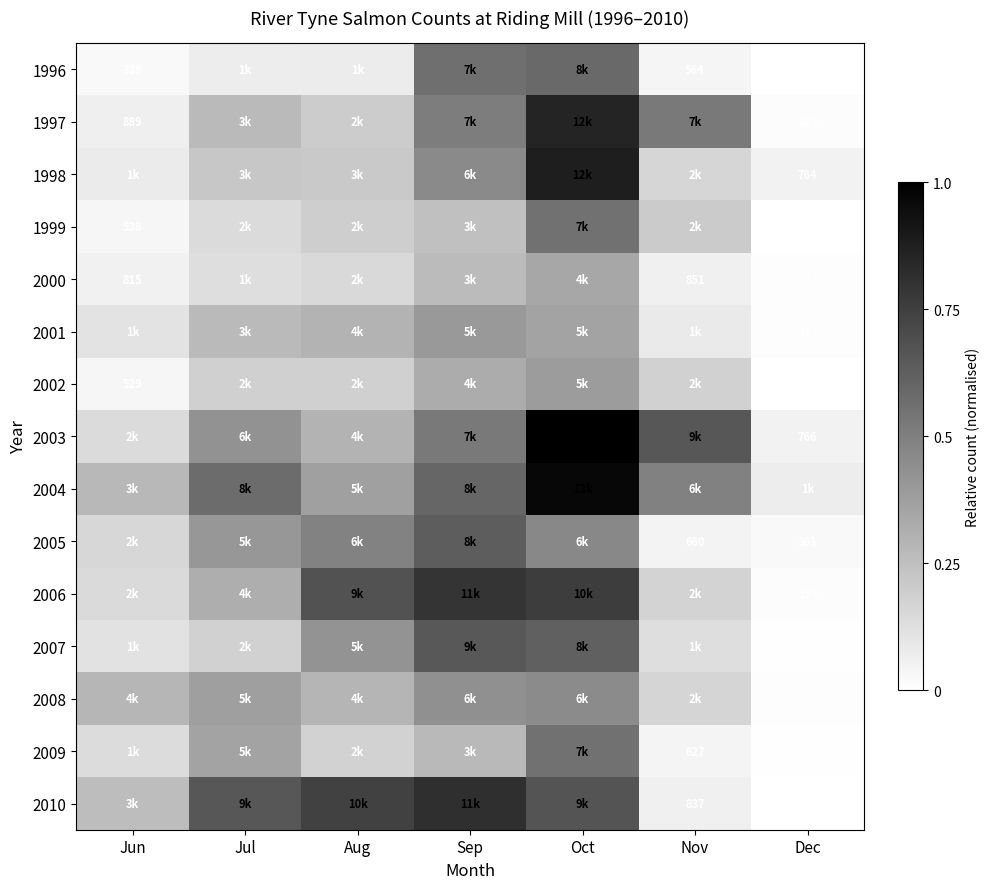

At which category does the chart reach its minimum across all series?

Dec